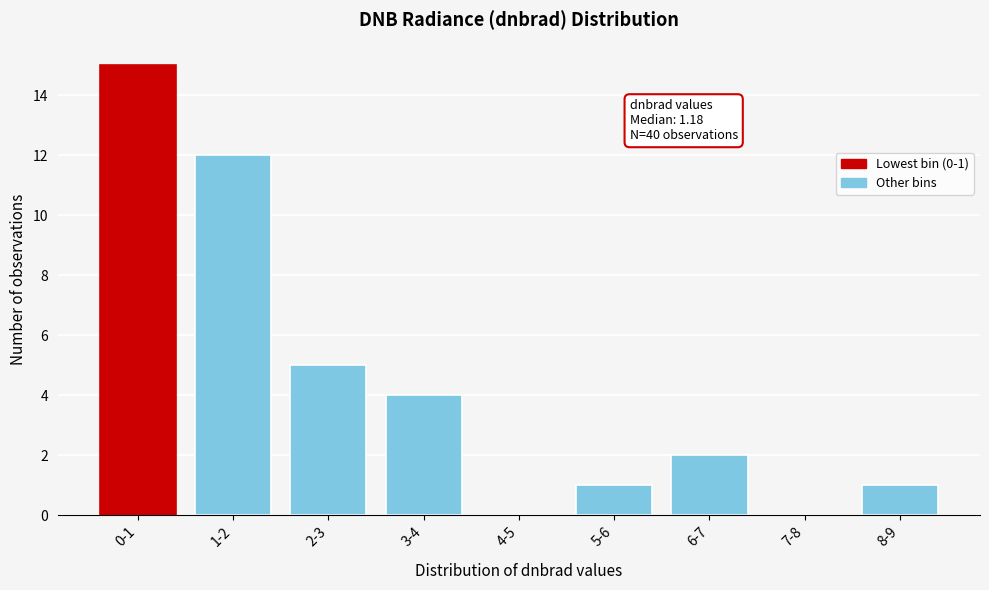

Reading right to left, what are all the values shown in this chart?

8-9=1	7-8=0	6-7=2	5-6=1	4-5=0	3-4=4	2-3=5	1-2=12	0-1=15